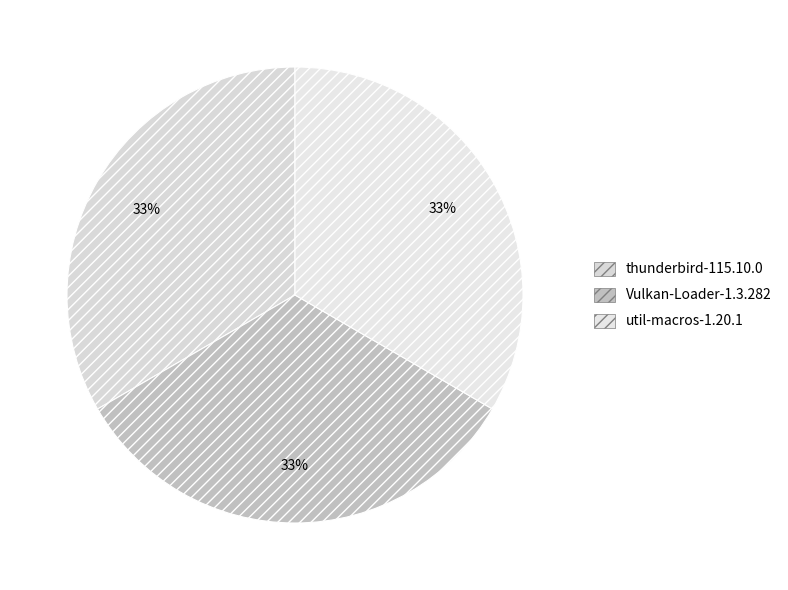

To the nearest percent, what is the combined percentage of thunderbird-115.10.0 and util-macros-1.20.1?

67%